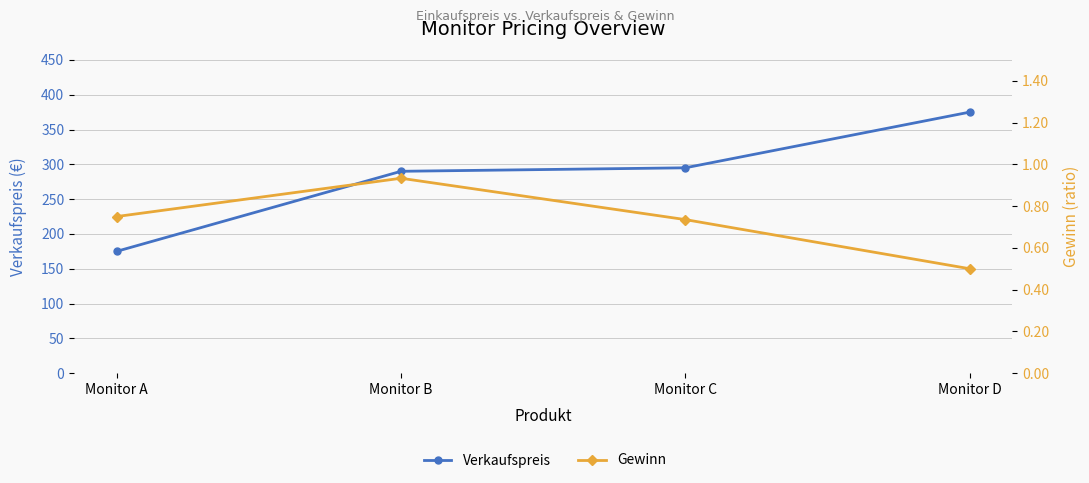

Where is the first local maximum for Gewinn?

Monitor B